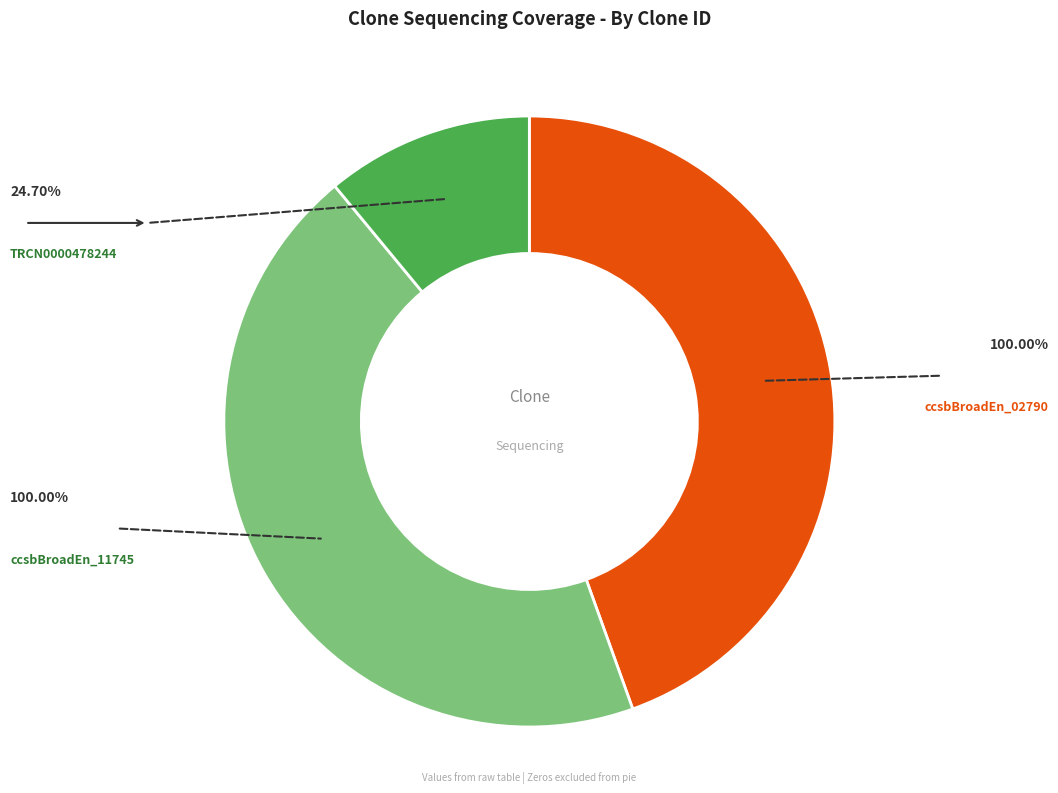

Is there a majority slice in this chart?

No